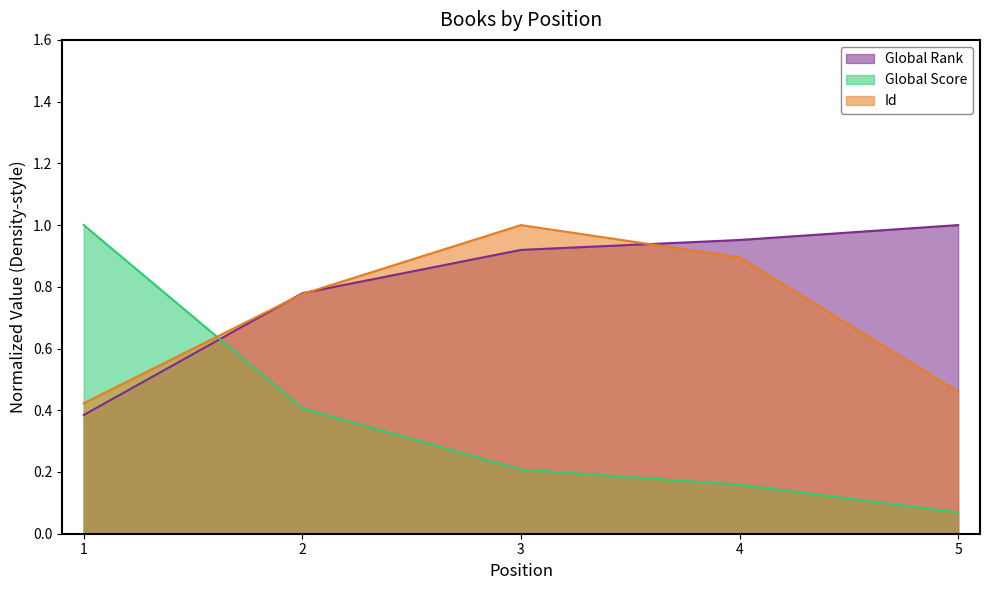

True or false: Global Score has more than 0 points higher than both neighbors.

False